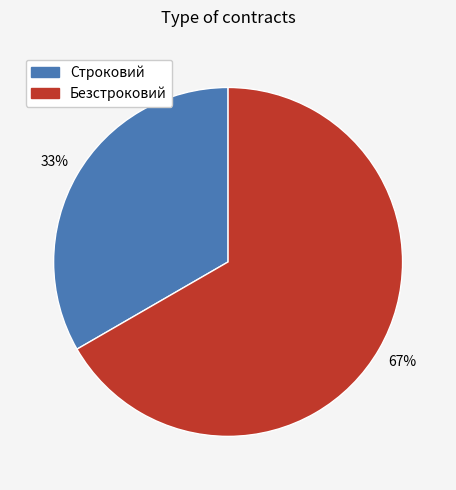

Which category has the smallest portion of the pie?

Строковий